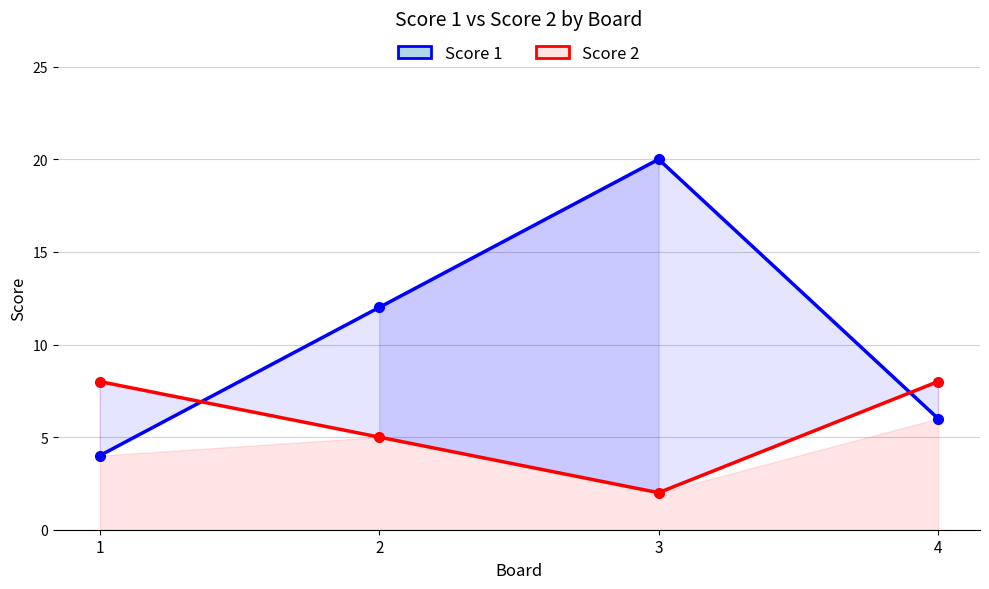

What is the sum of all Score 2 values?

23